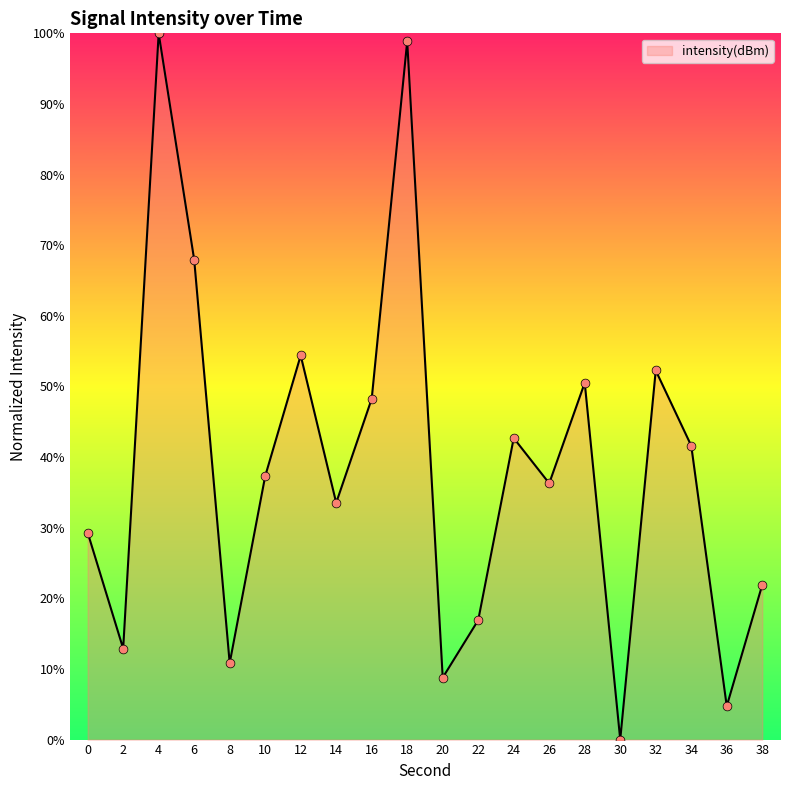

Approximately how many times larger is the value at 16 compared to 36?

10.2